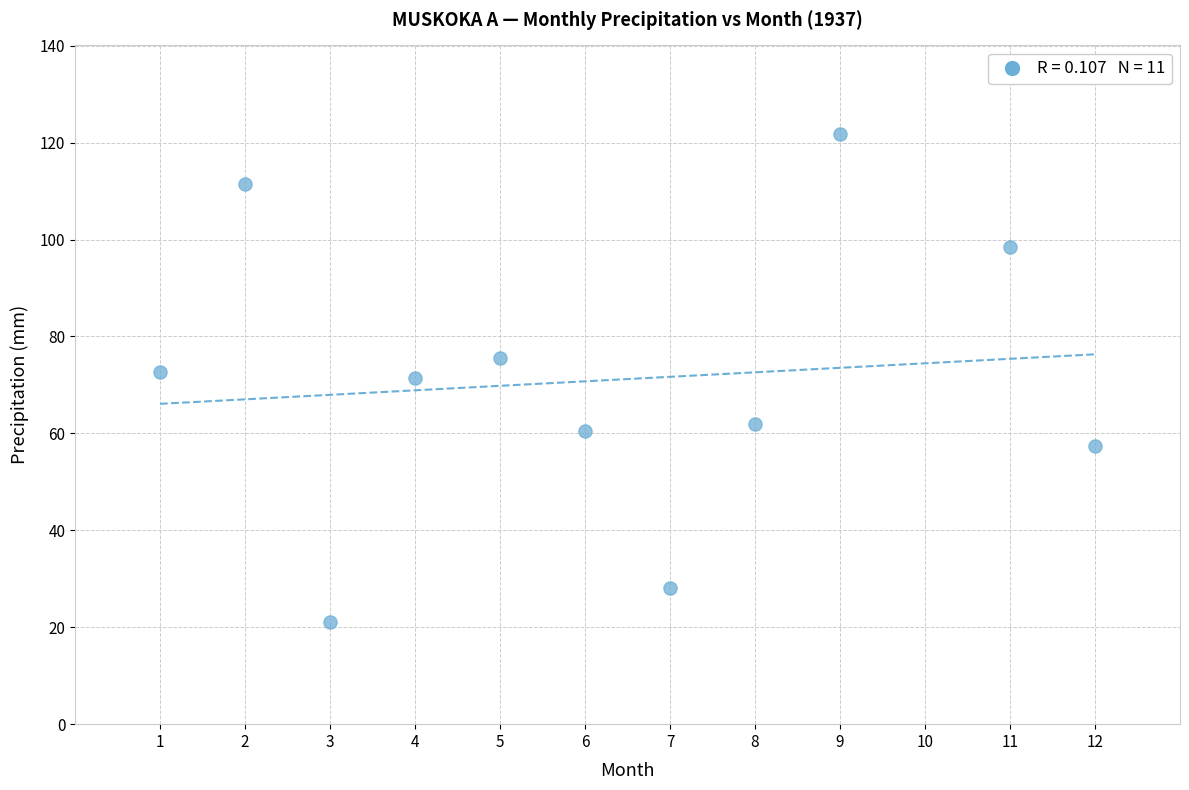

What is the range of X values (max minus min)?

11.0